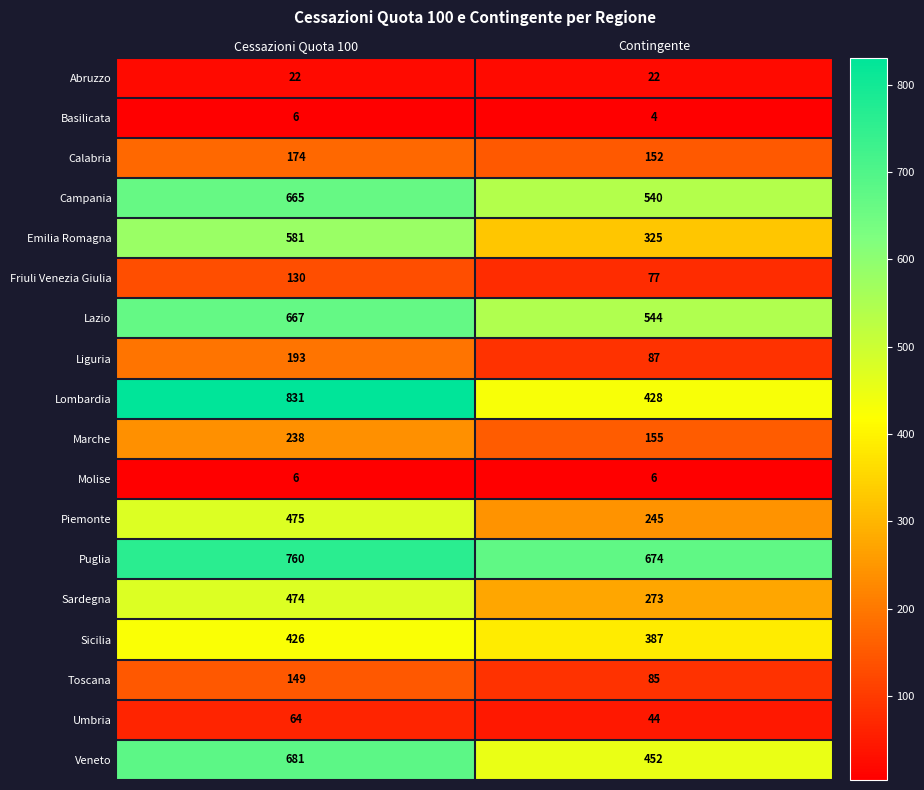

What is the sum of the Molise values at Cessazioni Quota 100 and Contingente?

12